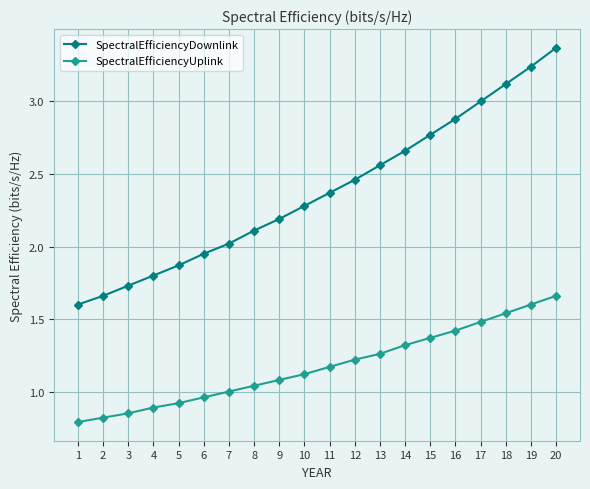

True or false: SpectralEfficiencyDownlink and SpectralEfficiencyUplink cross at least once.

False